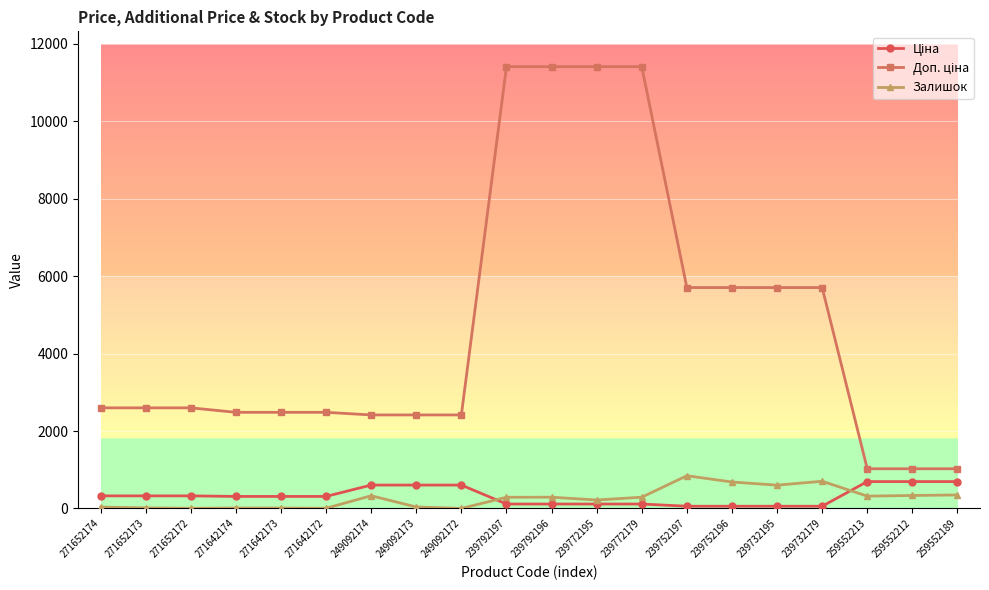

What is the greatest value displayed?

11410.0